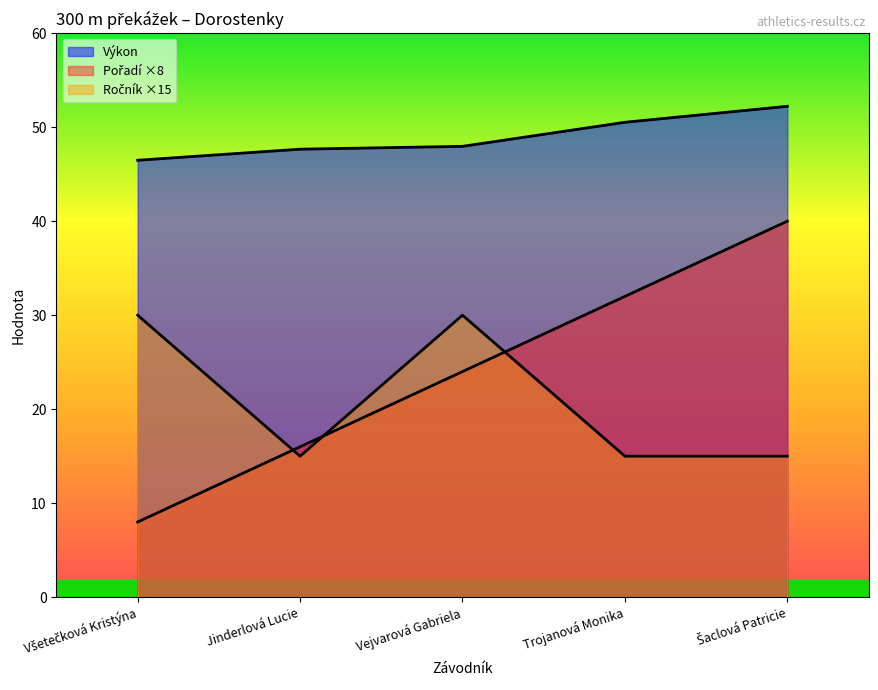

Does the chart display data point markers on the line(s)?

No